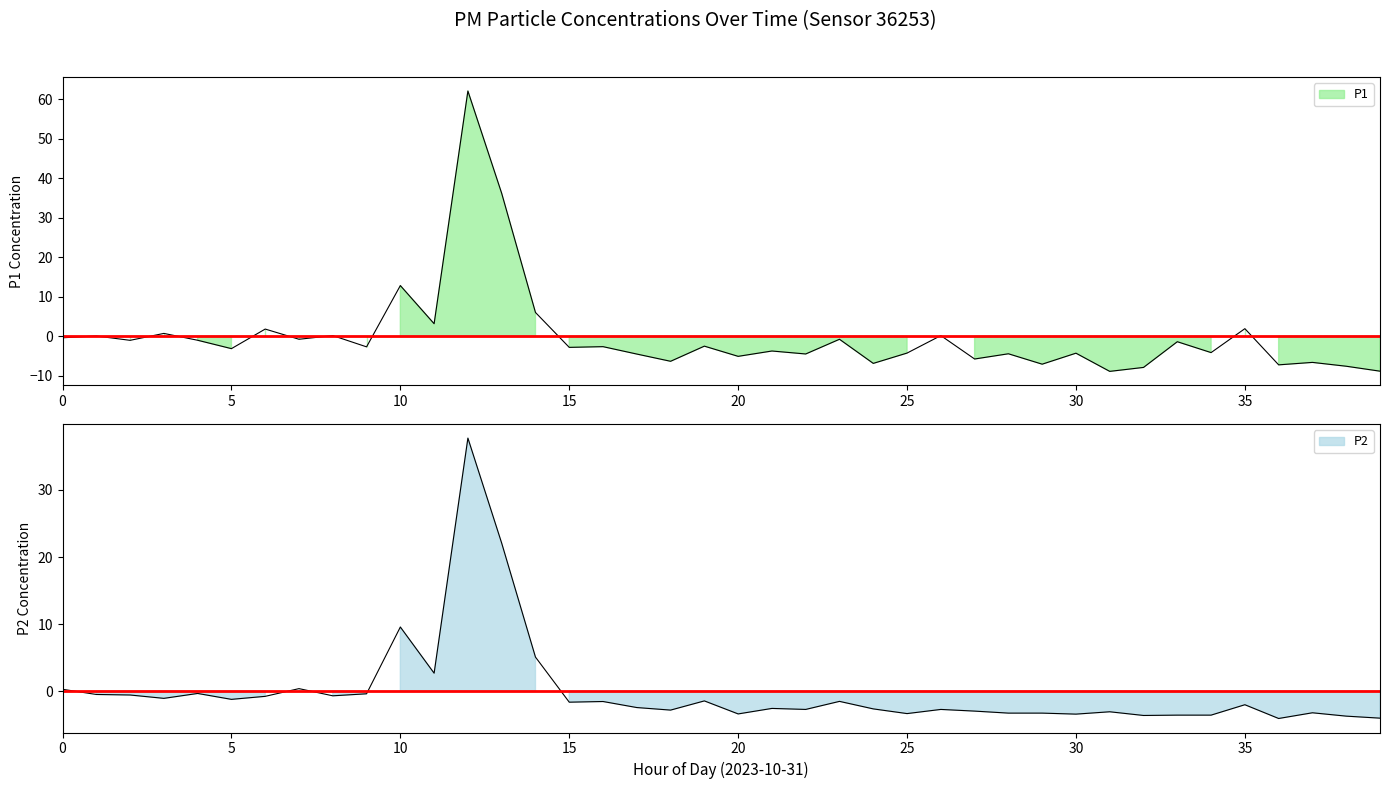

Which series has the largest total across all categories?

P1